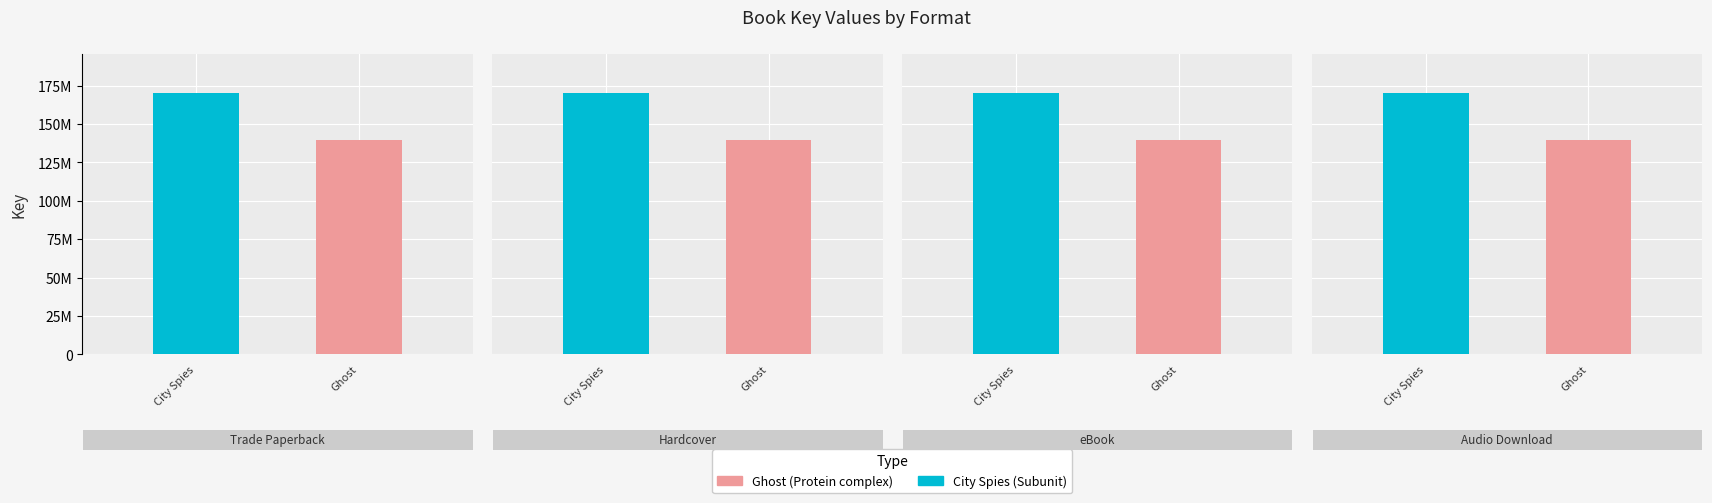

At 0, list the series in order from largest to smallest.

City Spies, Ghost